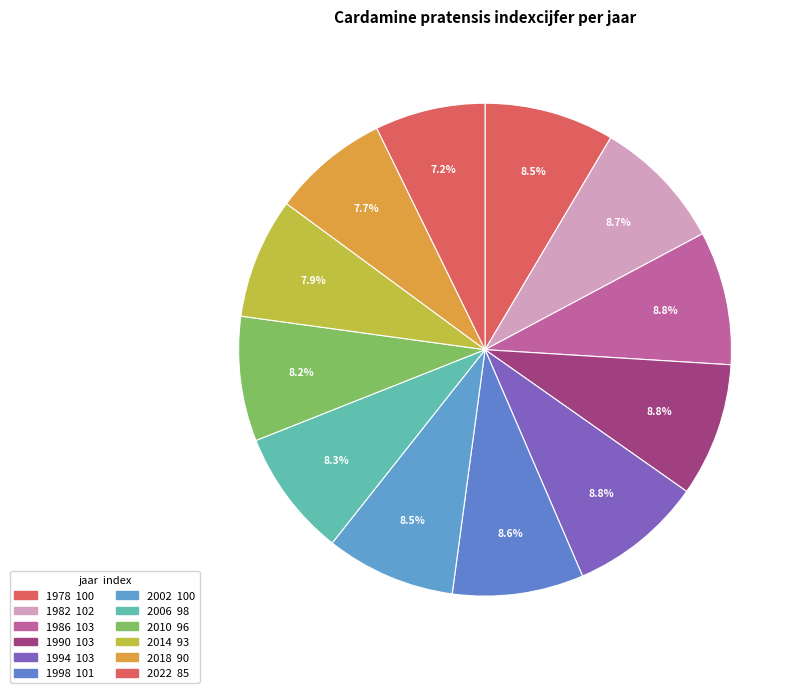

How many segments does this pie chart have?

12